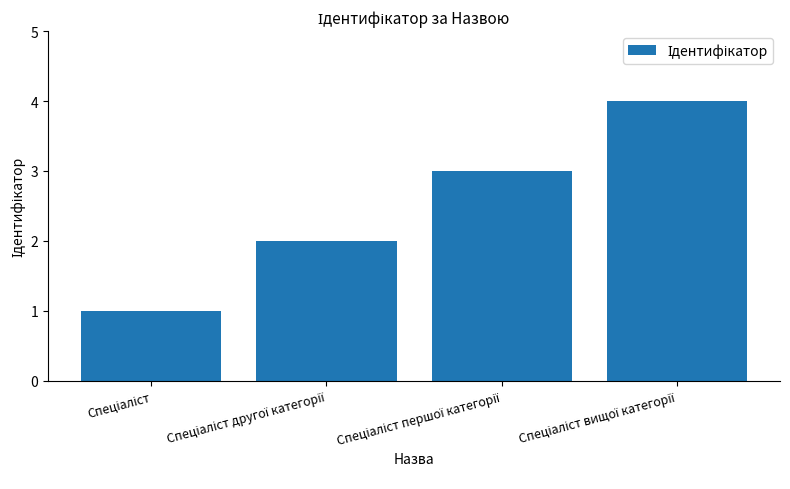

What is the greatest value displayed?

4